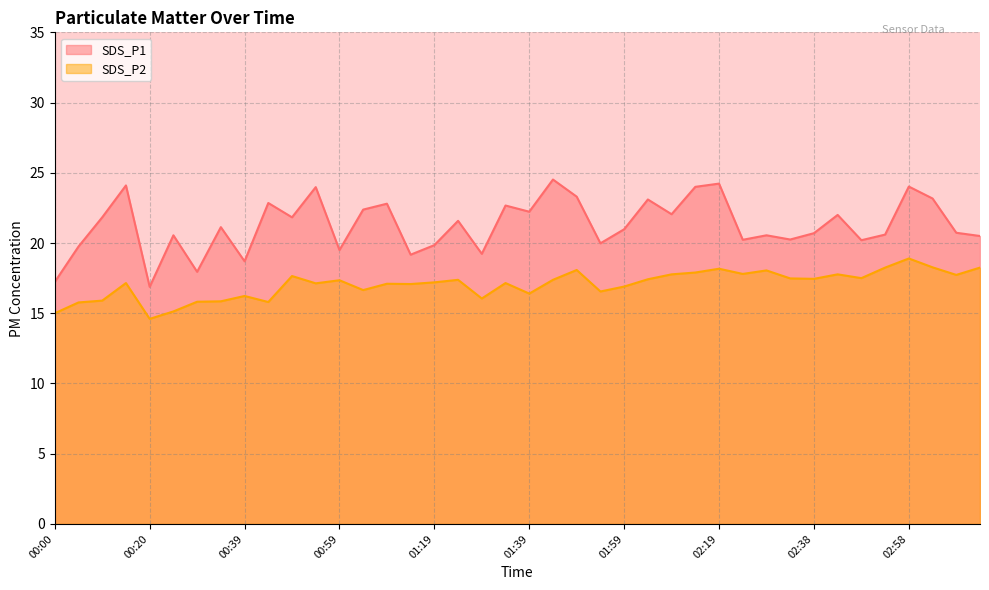

What is the difference between the SDS_P1 values at 02:58 and 02:04?

0.9